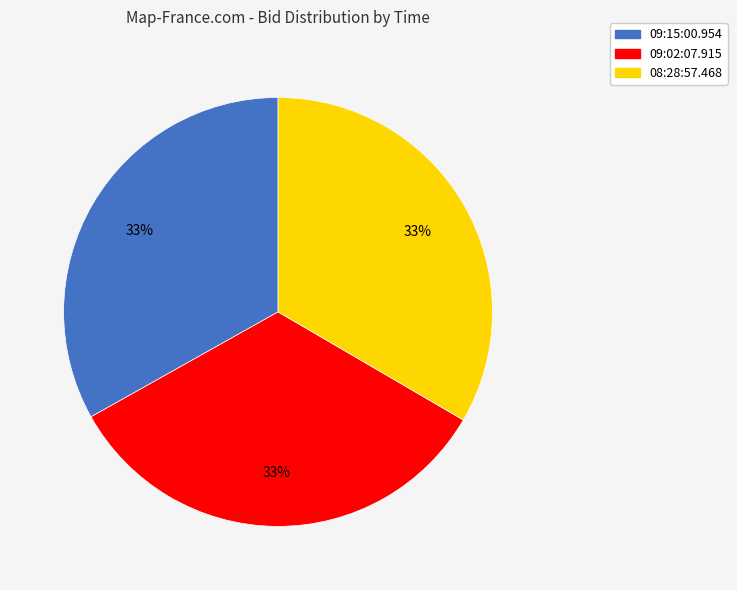

To the nearest percent, what percentage of the pie is 09:02:07.915?

33%